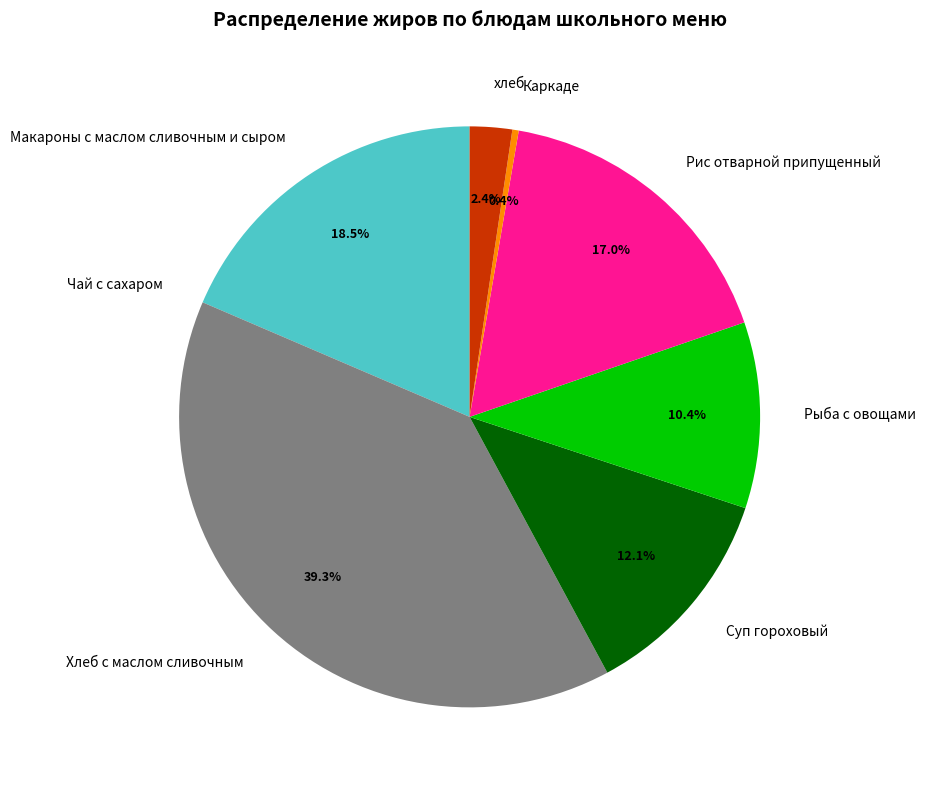

To the nearest percent, what portion does Суп гороховый represent?

12%